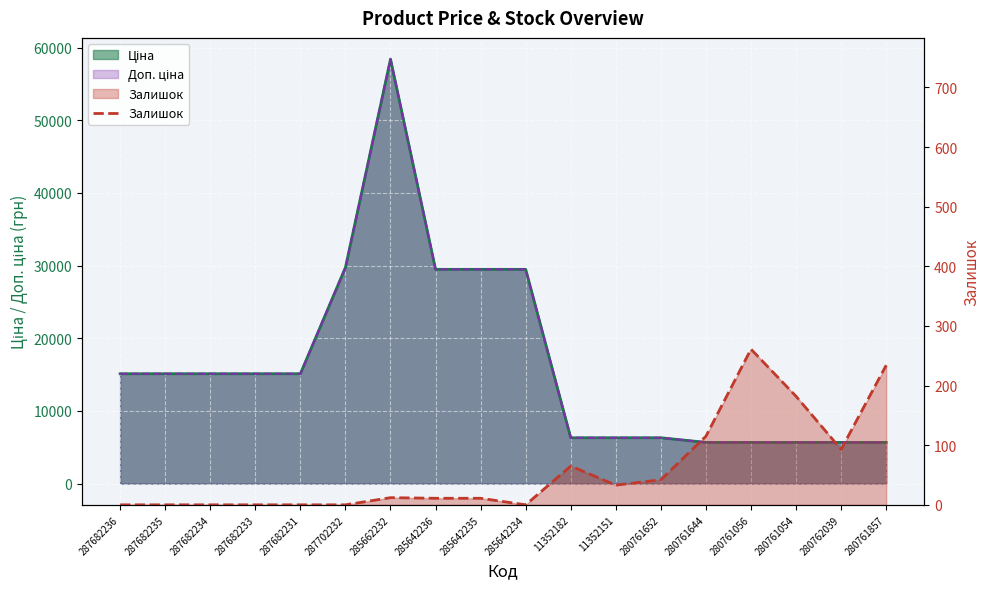

Where does the data first go above 12?

11352182